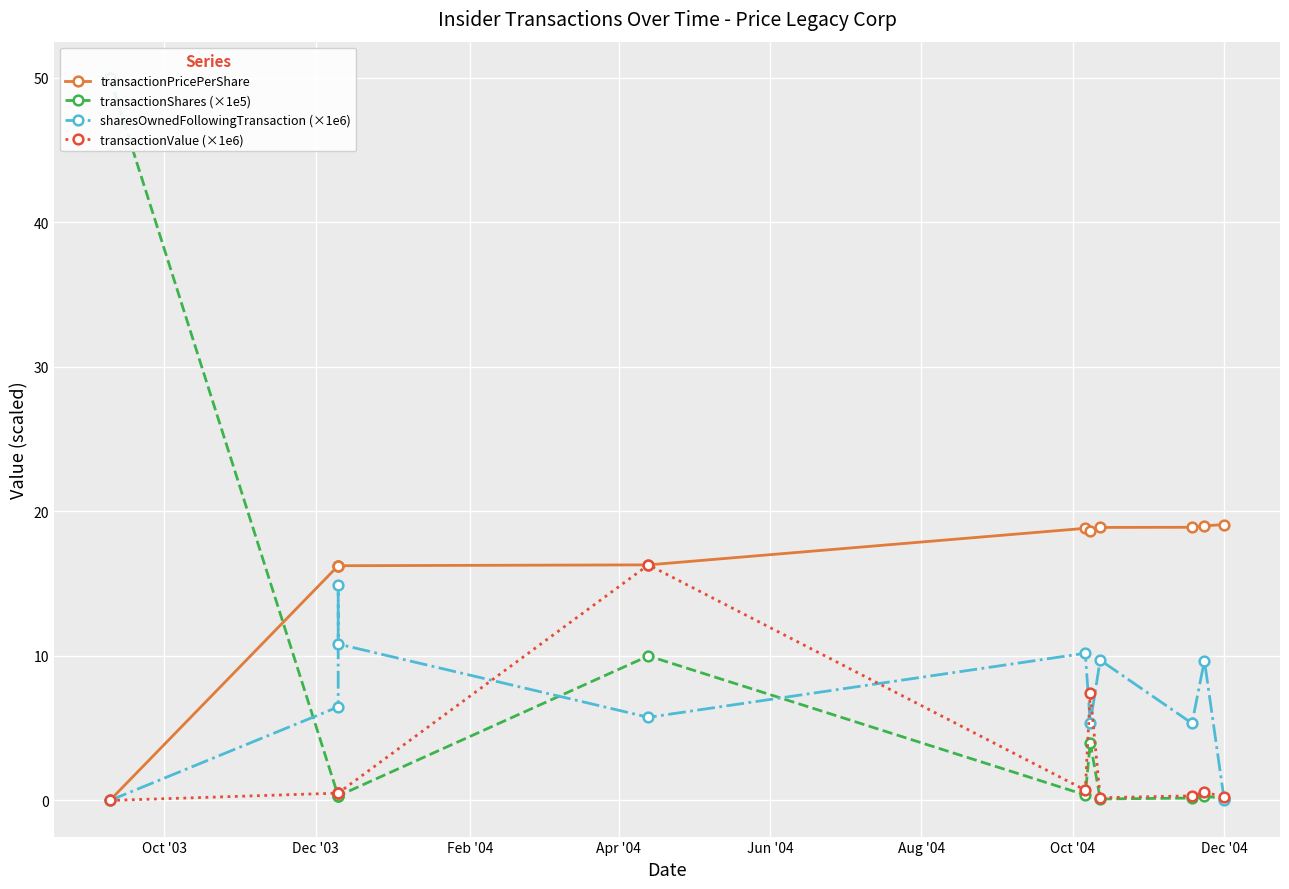

Is the value of transactionValue (×1e6) at Jun '04 greater than the value of transactionShares (×1e5) at Oct '04?

Yes